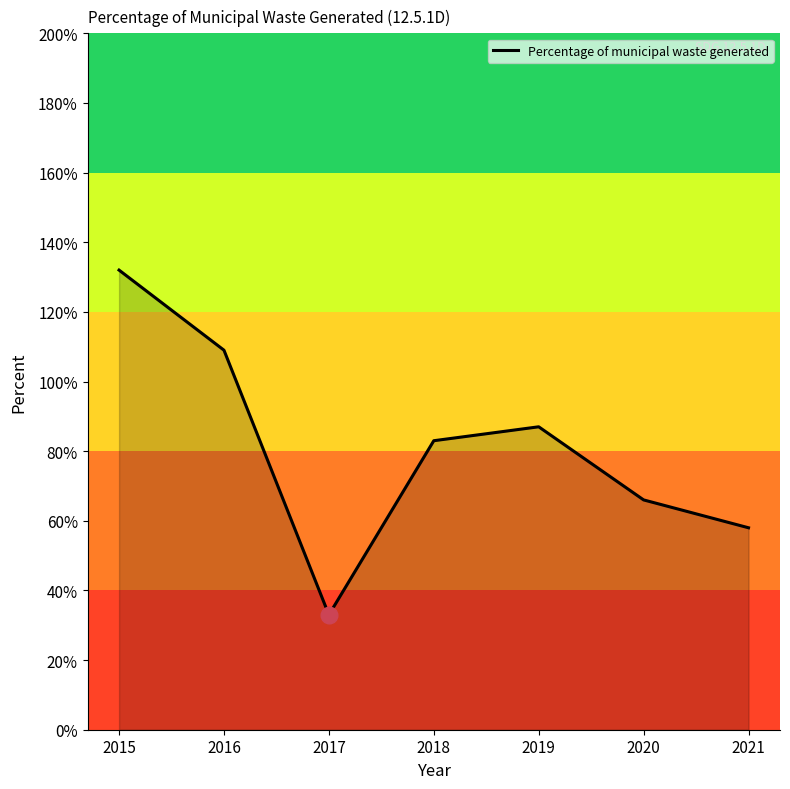

Does the chart have visible grid lines?

No